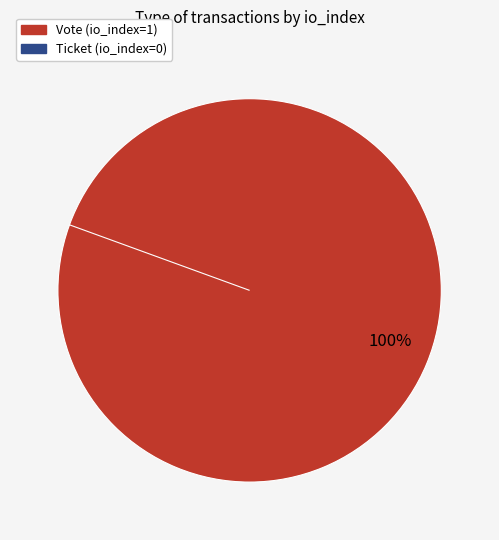

The Ticket (io_index=0) slice represents 0% of the pie. True or false?

True